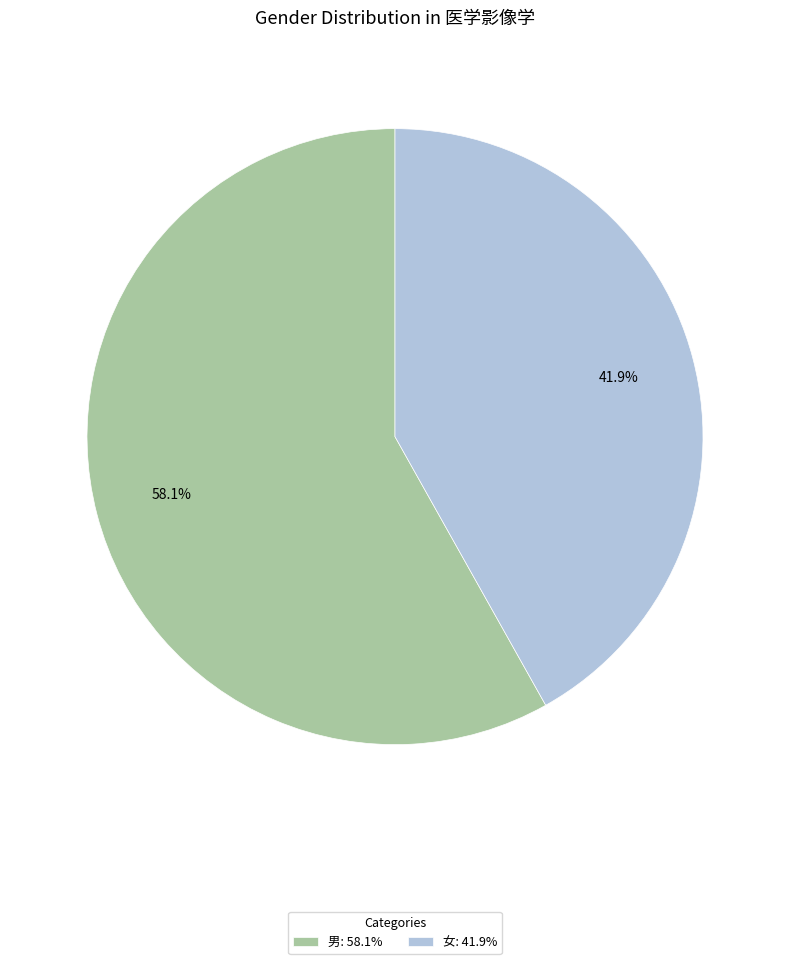

What is the majority slice?

男